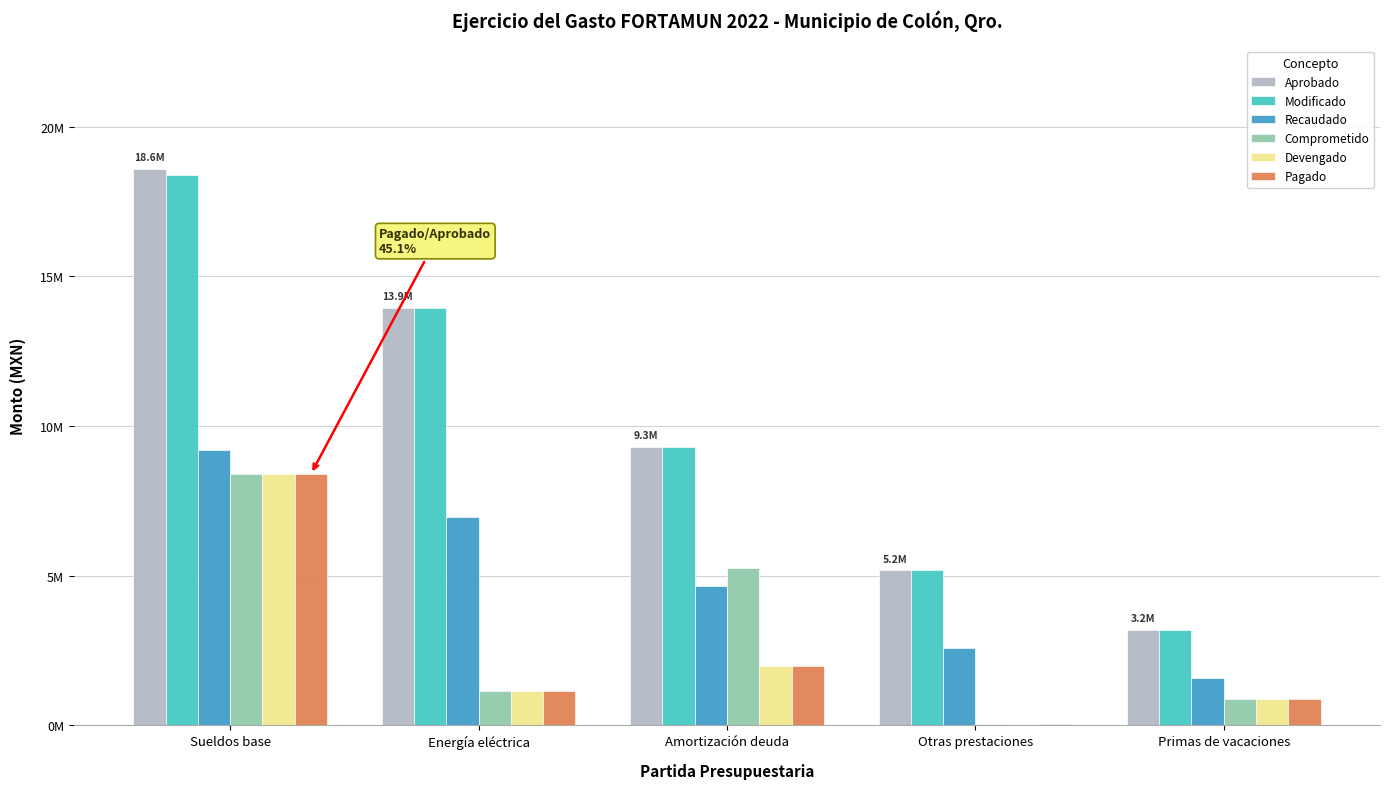

Which series has the largest total across all categories?

Aprobado